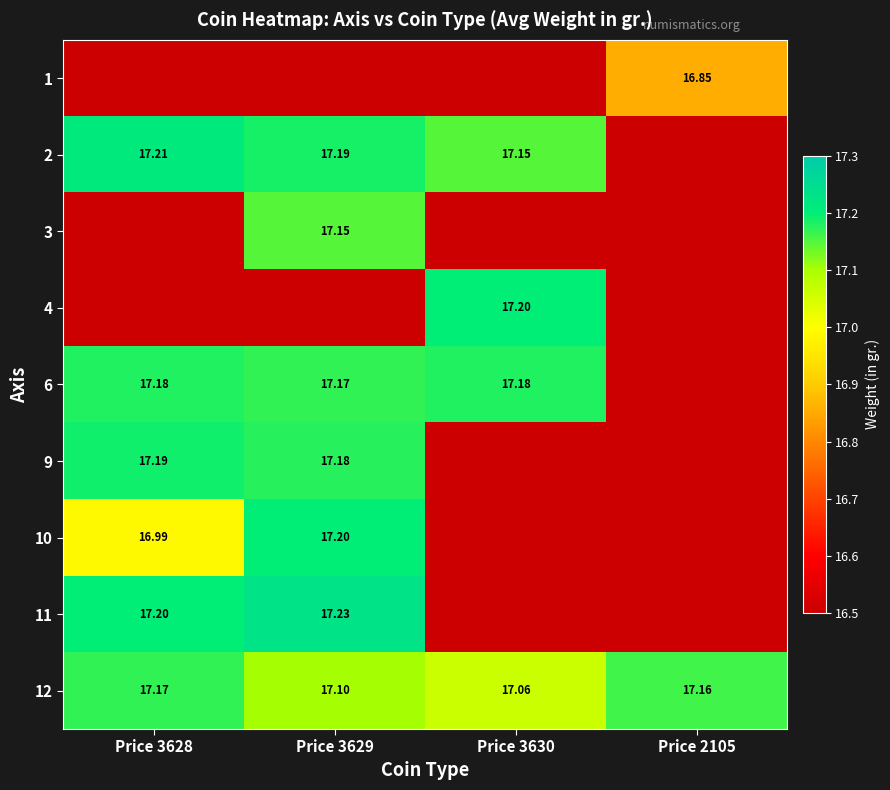

Is the value of 3 at Price 3629 greater than the value of 12 at Price 3629?

Yes